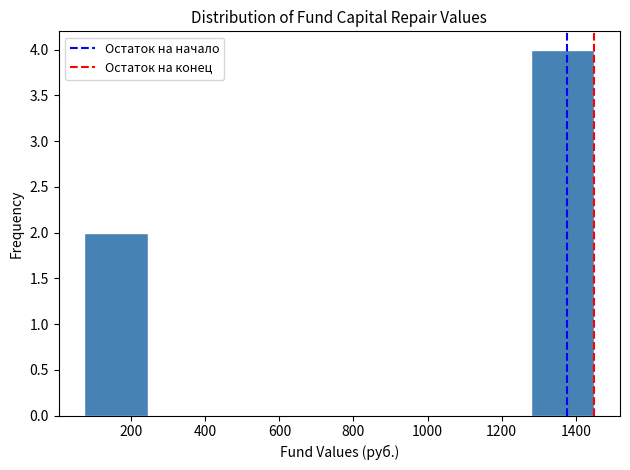

Reading left to right, list every bar in this chart as the range it spans on the x-axis followed by its height. Neither the bar edges nor the heights are printed on the chart, so give them approximately, as read against the axes.

80 to 240: 2
240 to 420: 0
420 to 580: 0
580 to 760: 0
760 to 940: 0
940 to 1100: 0
1100 to 1280: 0
1280 to 1460: 4